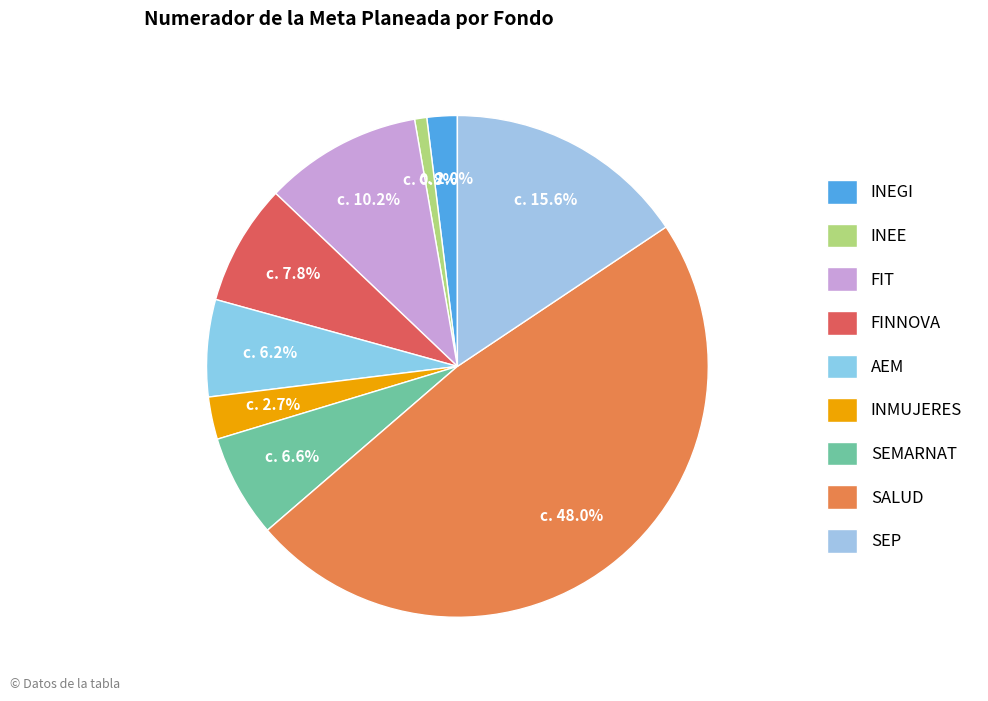

Count the number of slices in the pie.

9